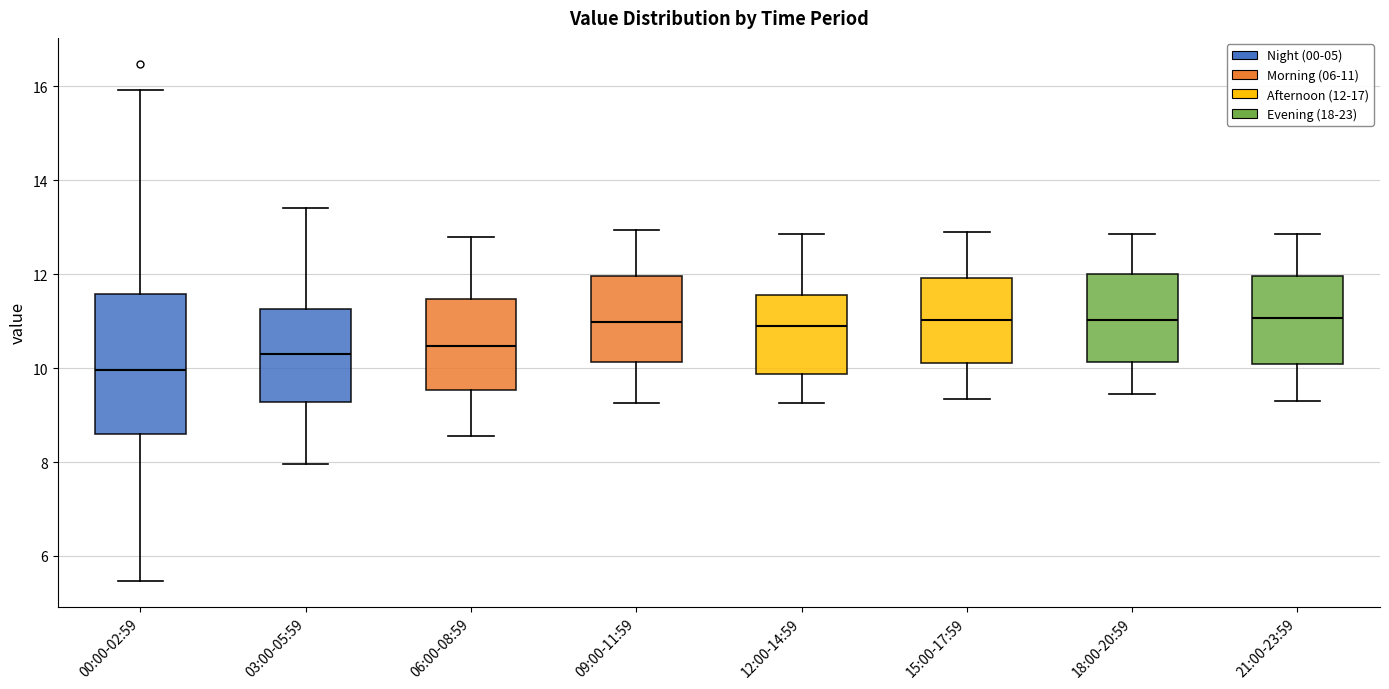

Which box is the tallest, from its lower edge to its upper edge?

00:00-02:59